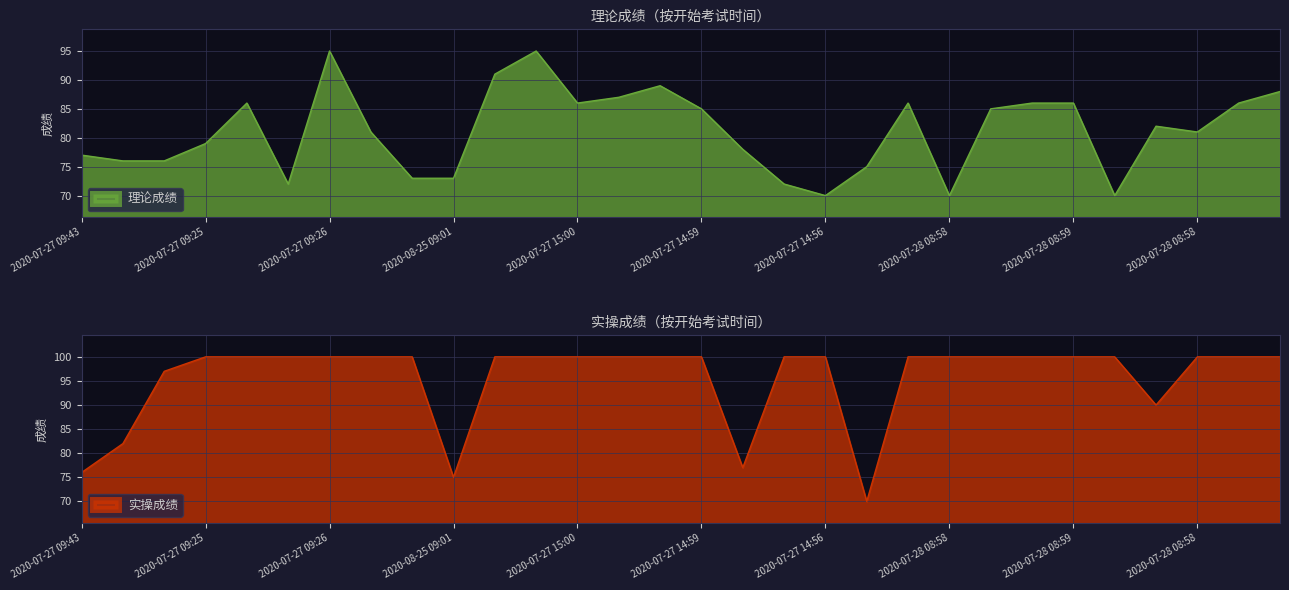

Which category has the highest value in the 理论成绩 series?

2020-07-27 09:26